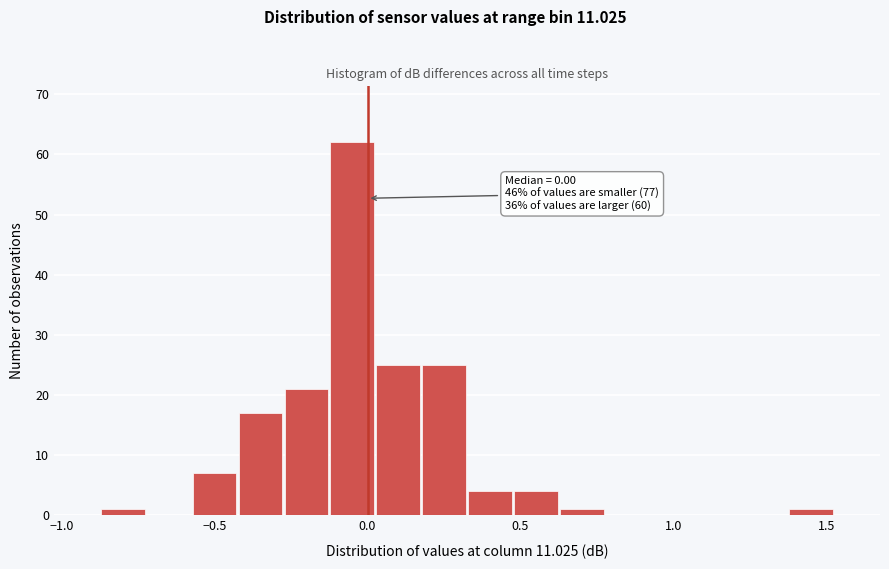

Read against the x-axis, roughly where is the centre of the tallest bar?

-0.05